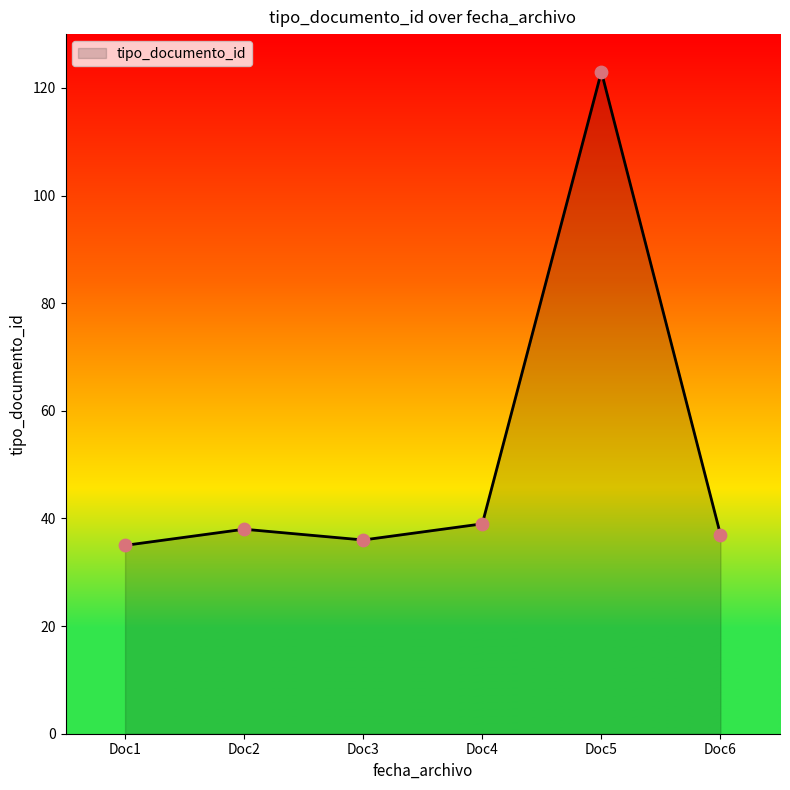

Between Doc4 and Doc5, which is larger?

Doc5